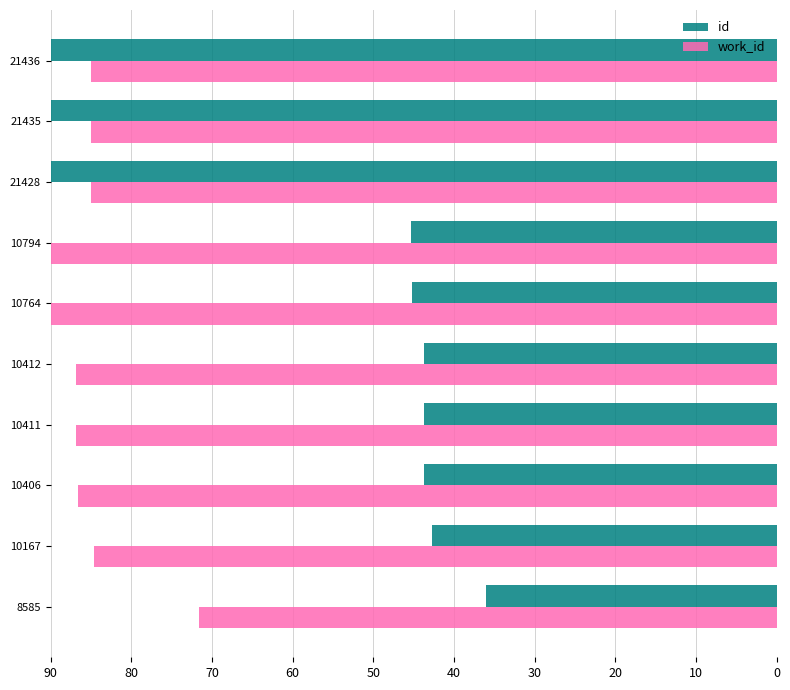

What is the average value of the id series?

57.0